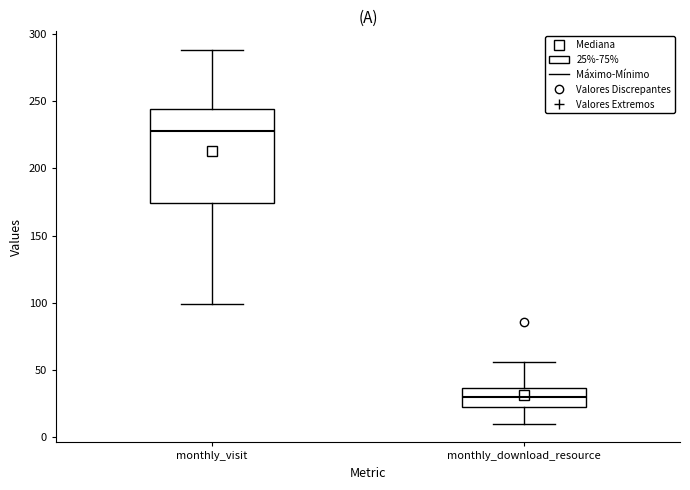

Which box is the tallest, from its lower edge to its upper edge?

monthly_visit